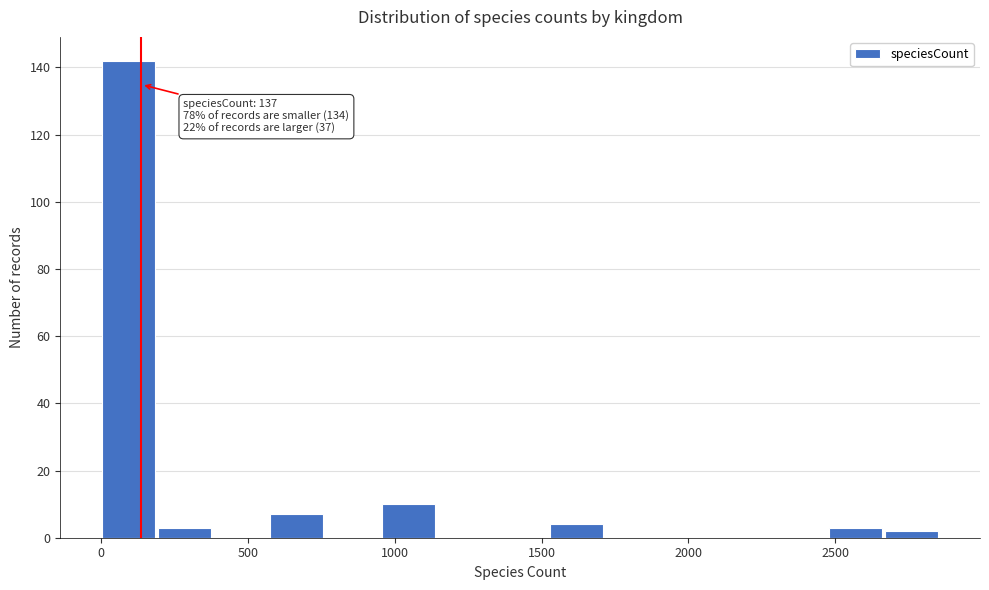

Read against the x-axis, roughly where is the centre of the tallest bar?

100